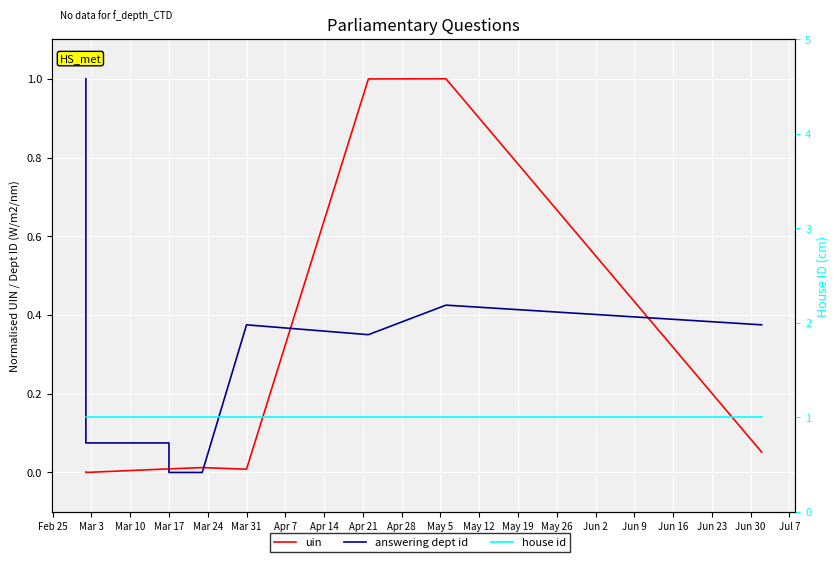

What are all the series names shown in the legend?

uin, answering dept id, house id